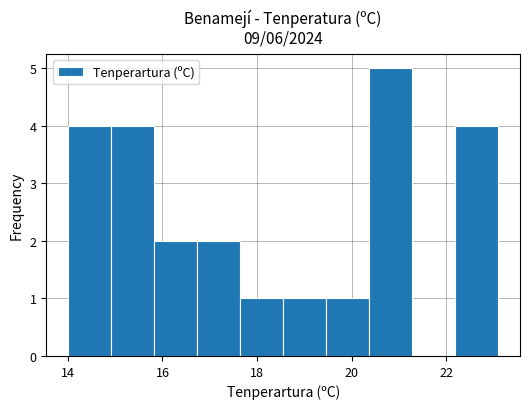

Which range on the x-axis has the tallest bar?

20.4 to 21.2